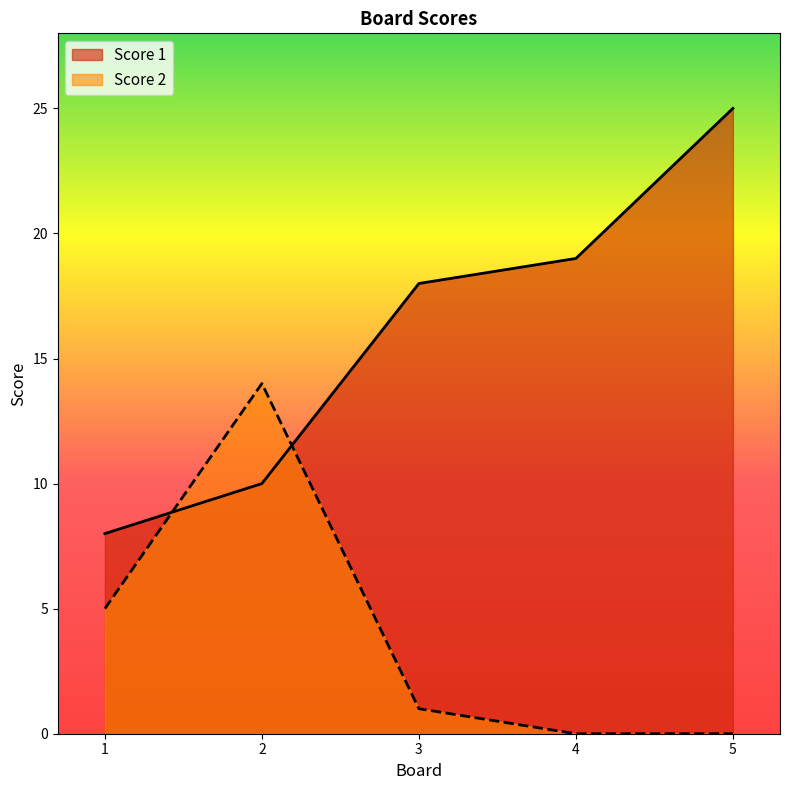

What is the maximum value for Score 2?

14